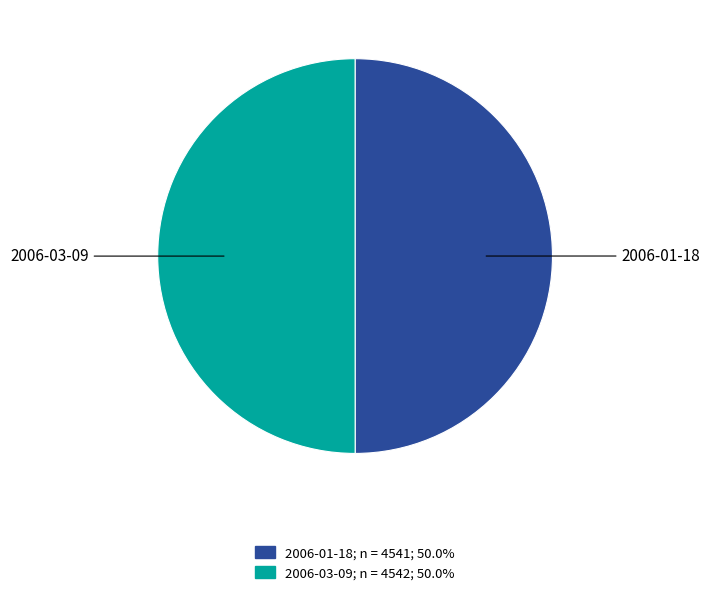

What is the ratio of the value at 2006-03-09 to the value at 2006-01-18?

1.0